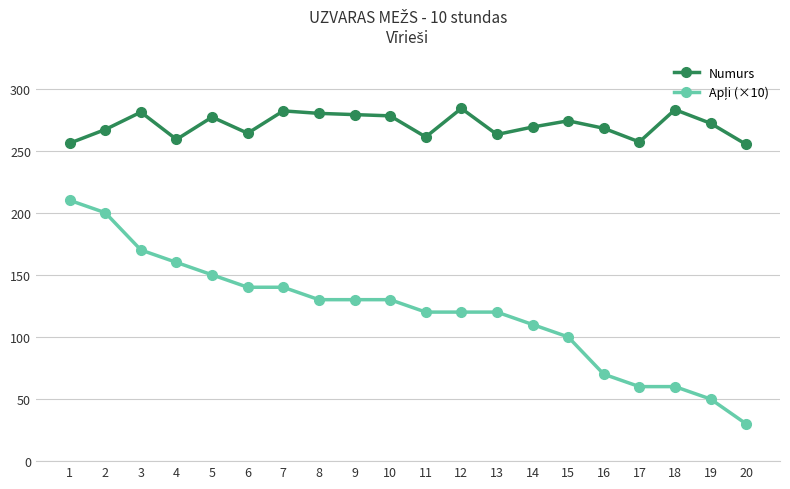

How many lines are shown in the chart?

2